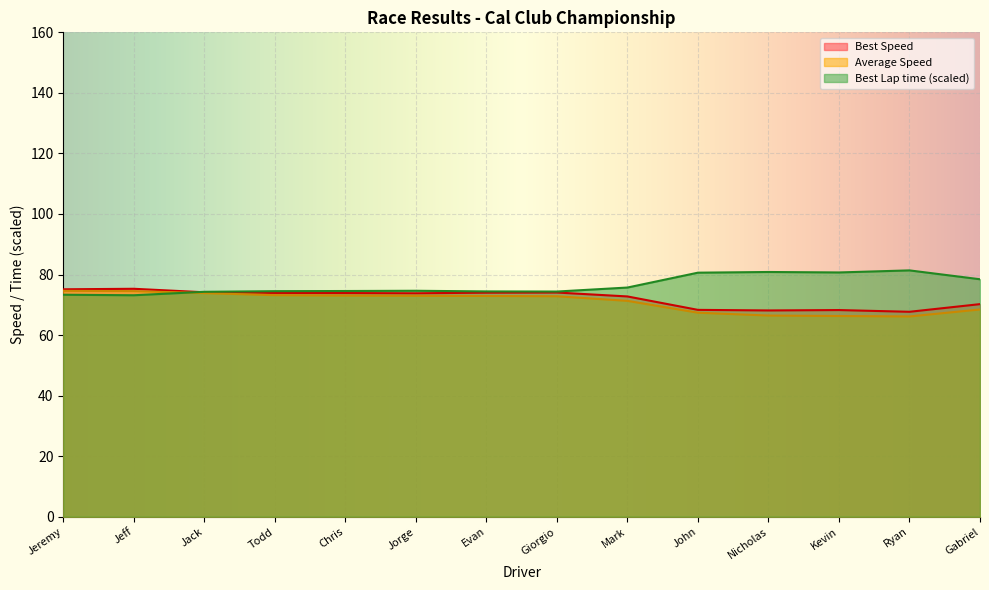

What is the value of the Best Speed point at the 1st from the left?

75.1